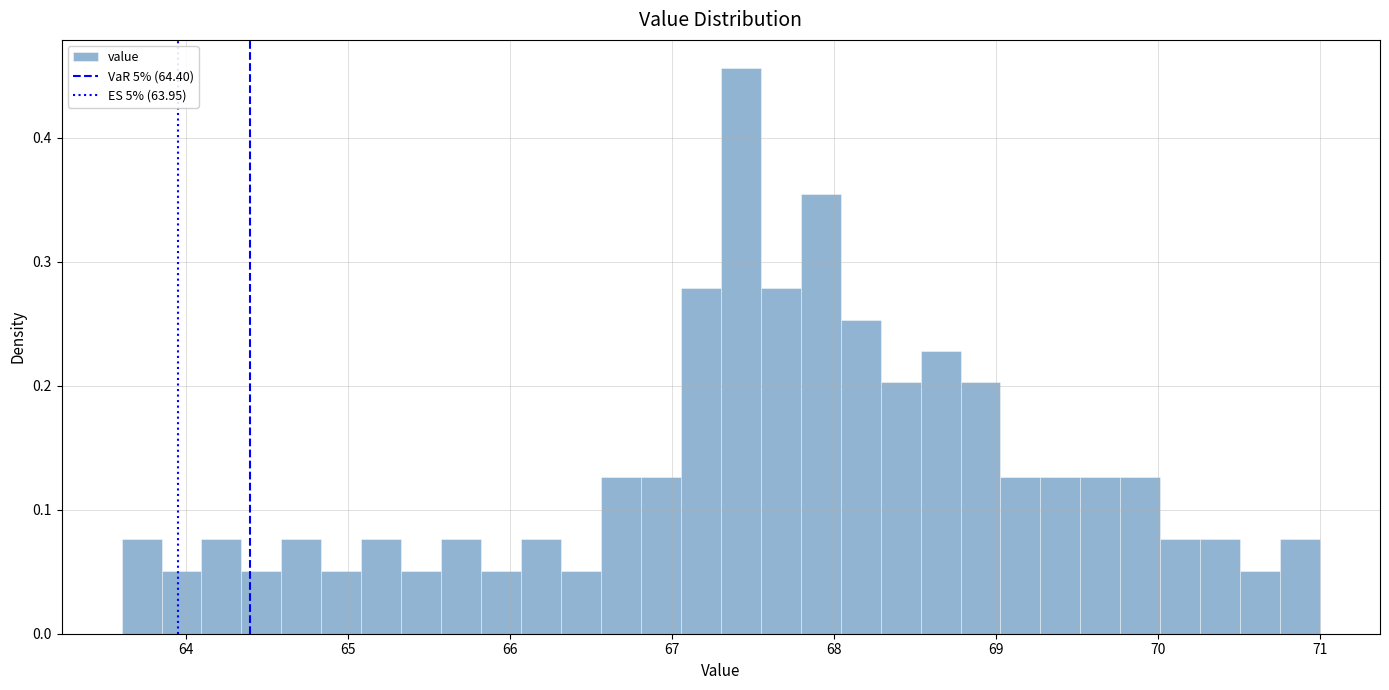

Read against the x-axis, roughly where is the centre of the tallest bar?

67.4